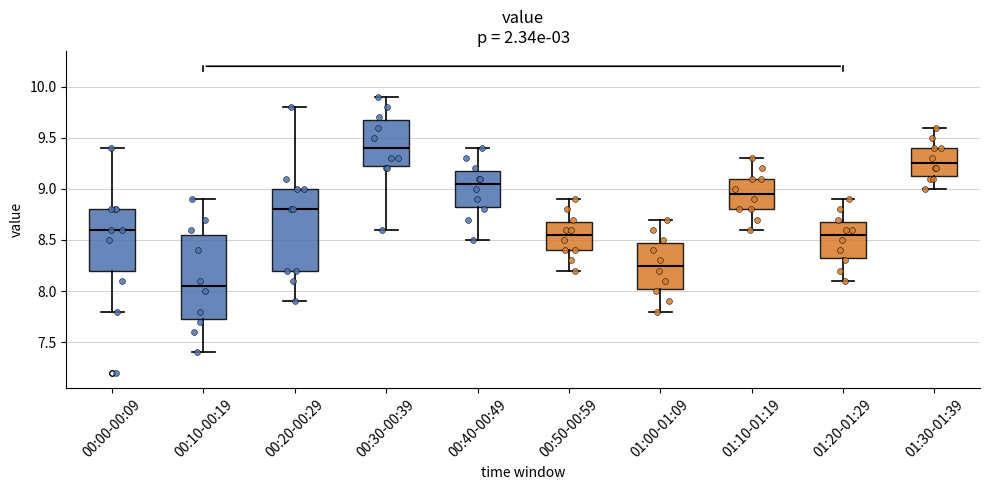

Which box has the highest median line?

00:30-00:39